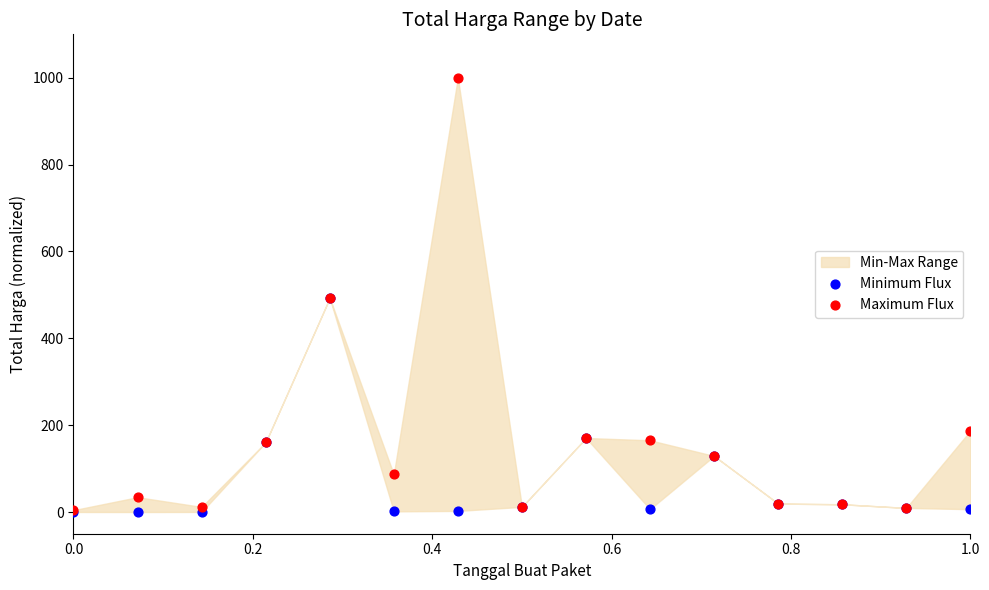

Which series has the largest Y range (max minus min)?

Maximum Flux